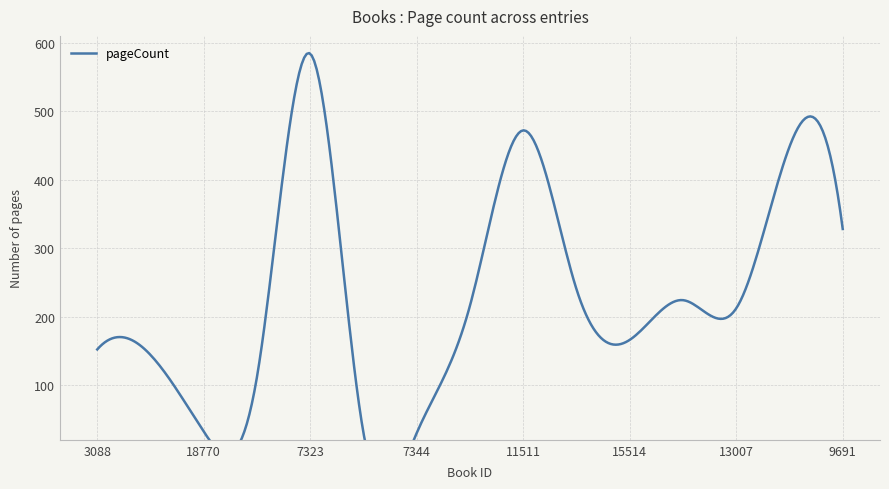

What is the difference between the values at 9691 and 3088?

176